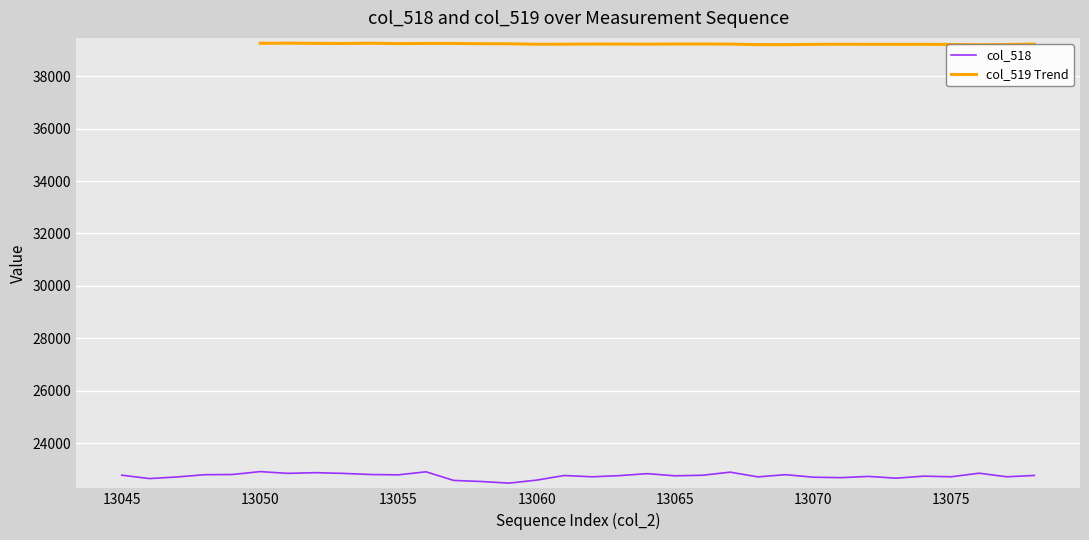

Which label corresponds to the smallest value in the chart?

13059